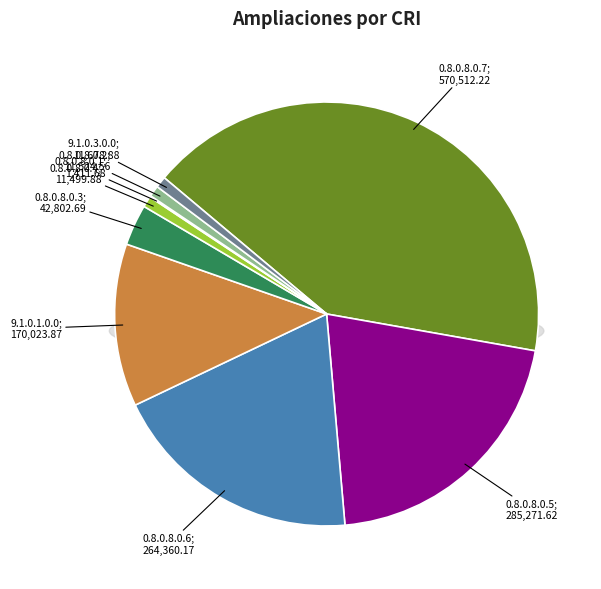

Count the number of slices in the pie.

9